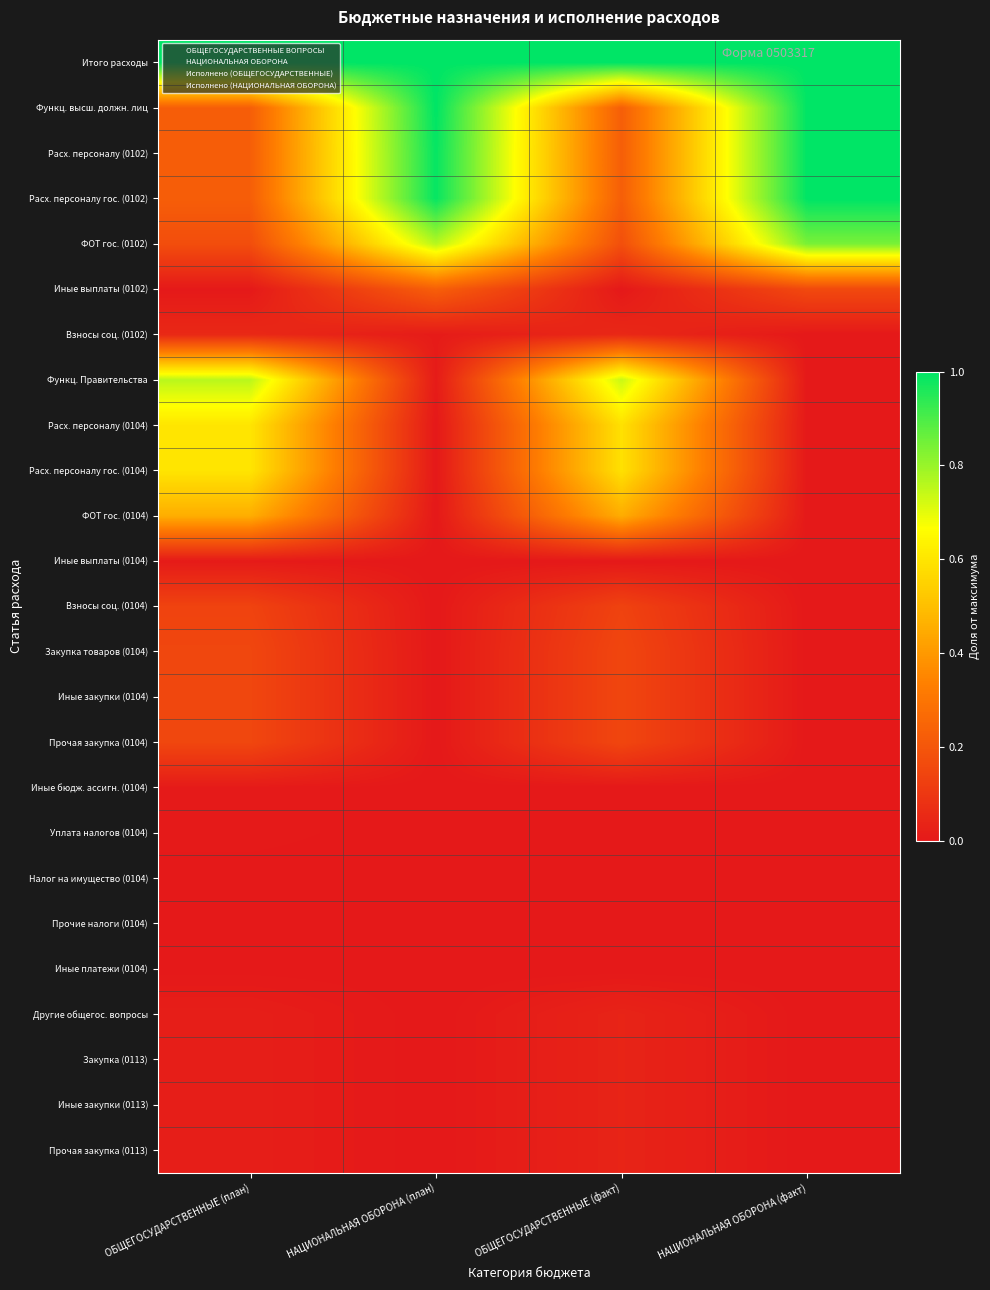

At which category is the sum across all series the highest?

ОБЩЕГОСУДАРСТВЕННЫЕ (план)